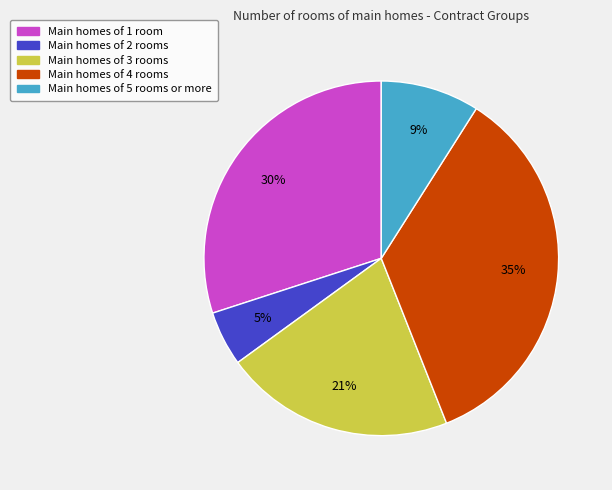

What is the smallest slice in the pie chart?

Main homes of 2 rooms